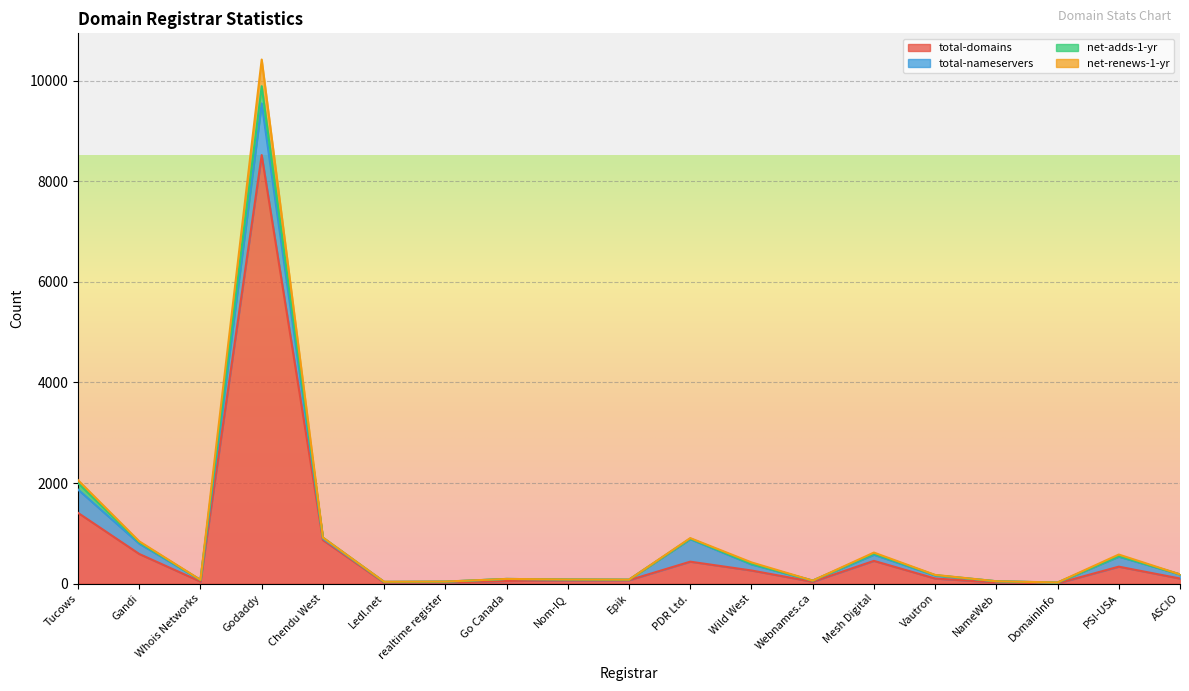

True or false: total-domains and net-adds-1-yr cross at least once.

False